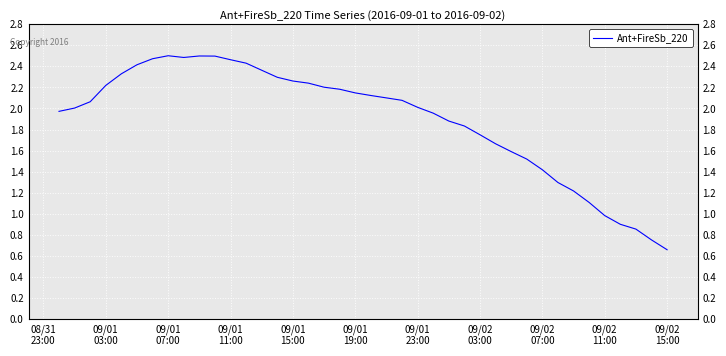

Does the chart display data point markers on the line(s)?

No